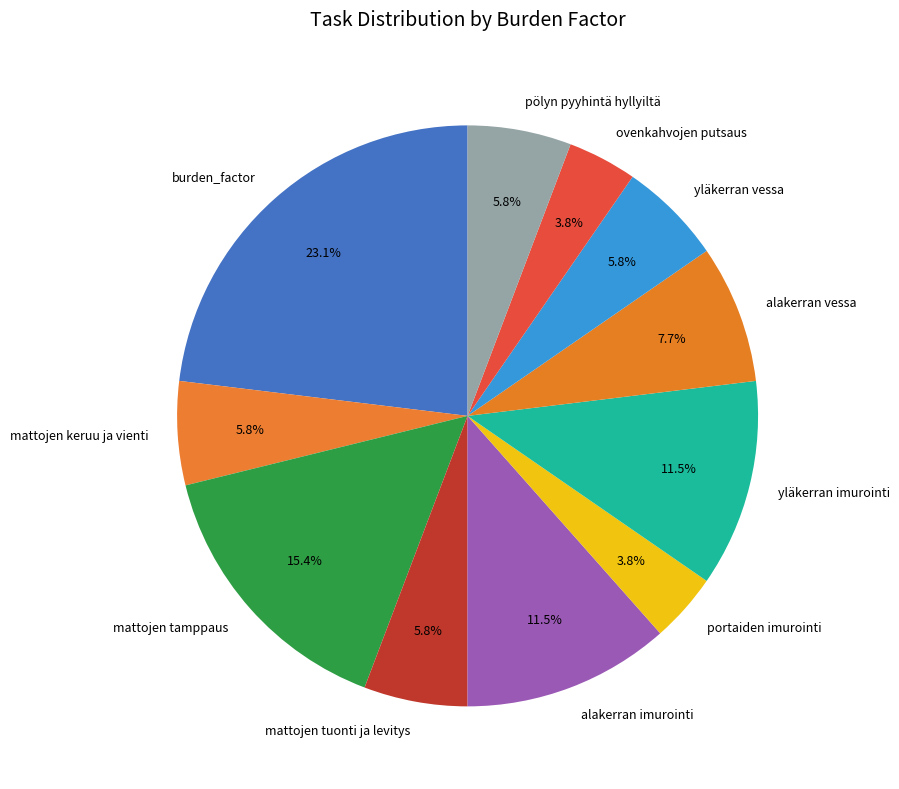

To the nearest percent, what portion does mattojen keruu ja vienti represent?

6%